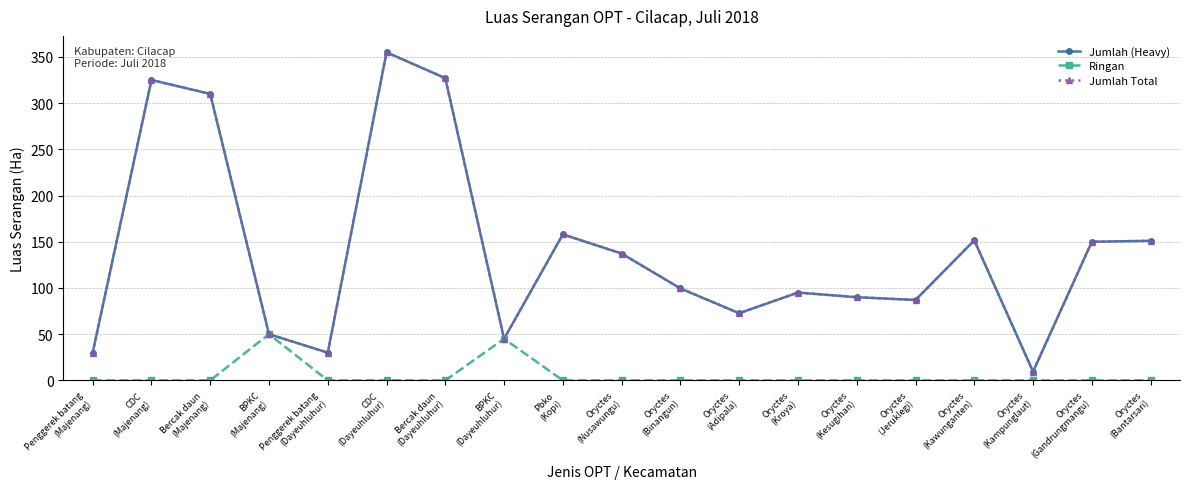

Is this an area chart (filled region under the line)?

No